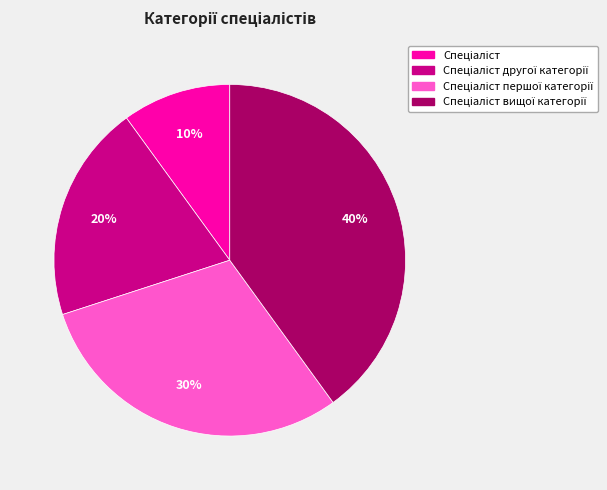

To the nearest percent, what is the average slice percentage?

25%